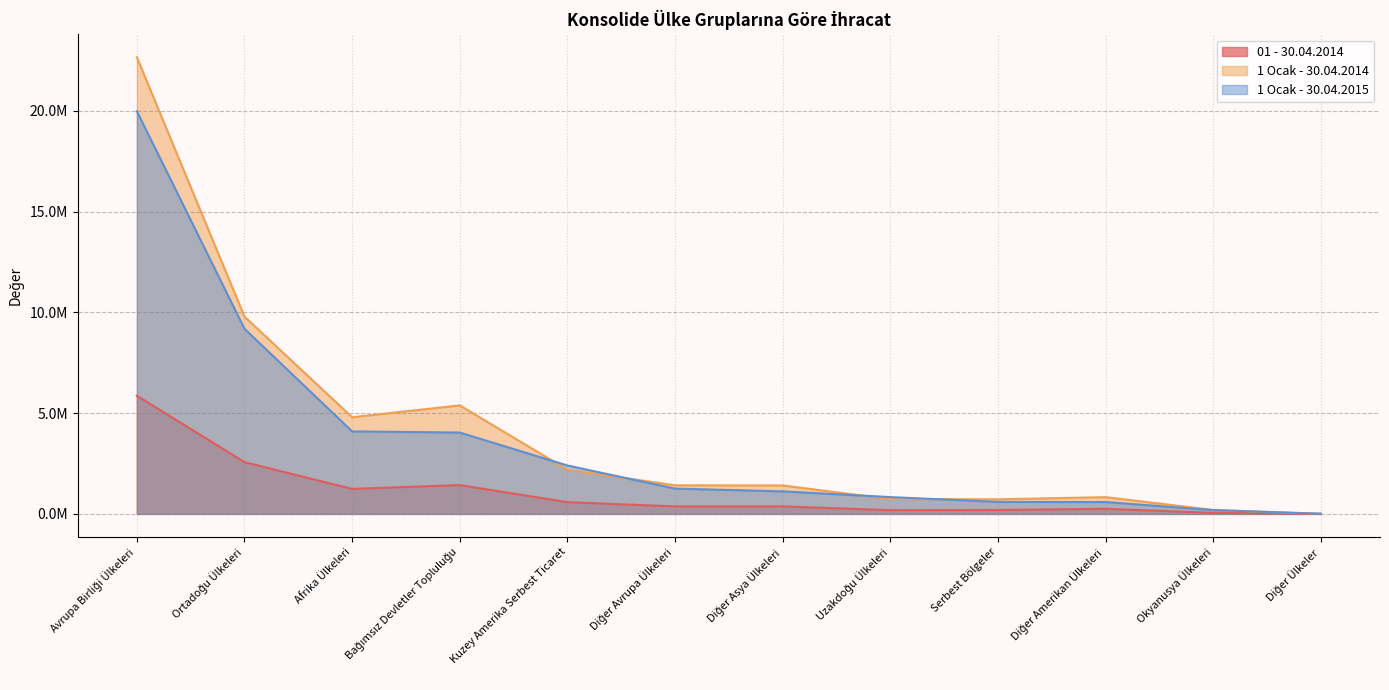

Reading left to right, what are all the values shown in this chart?

01 - 30.04.2014: Avrupa Birliği Ülkeleri=5861033.8	Ortadoğu Ülkeleri=2567474.0	Afrika Ülkeleri=1238762.4	Bağımsız Devletler Topluluğu=1430331.1	Kuzey Amerika Serbest Ticaret=581301.6	Diğer Avrupa Ülkeleri=370201.9	Diğer Asya Ülkeleri=373046.0	Uzakdoğu Ülkeleri=185390.1	Serbest Bölgeler=194490.1	Diğer Amerikan Ülkeleri=252218.5	Okyanusya Ülkeleri=51327.7	Diğer Ülkeler=1077.2
1 Ocak - 30.04.2014: Avrupa Birliği Ülkeleri=22651703.9	Ortadoğu Ülkeleri=9782800.0	Afrika Ülkeleri=4794075.3	Bağımsız Devletler Topluluğu=5382543.2	Kuzey Amerika Serbest Ticaret=2189502.9	Diğer Avrupa Ülkeleri=1417665.8	Diğer Asya Ülkeleri=1410762.9	Uzakdoğu Ülkeleri=732630.5	Serbest Bölgeler=723759.2	Diğer Amerikan Ülkeleri=830581.7	Okyanusya Ülkeleri=195272.9	Diğer Ülkeler=5735.3
1 Ocak - 30.04.2015: Avrupa Birliği Ülkeleri=19973197.3	Ortadoğu Ülkeleri=9181831.1	Afrika Ülkeleri=4093464.1	Bağımsız Devletler Topluluğu=4034942.7	Kuzey Amerika Serbest Ticaret=2401852.1	Diğer Avrupa Ülkeleri=1254760.8	Diğer Asya Ülkeleri=1117480.6	Uzakdoğu Ülkeleri=833654.5	Serbest Bölgeler=595761.2	Diğer Amerikan Ülkeleri=589039.4	Okyanusya Ülkeleri=187706.1	Diğer Ülkeler=5188.2